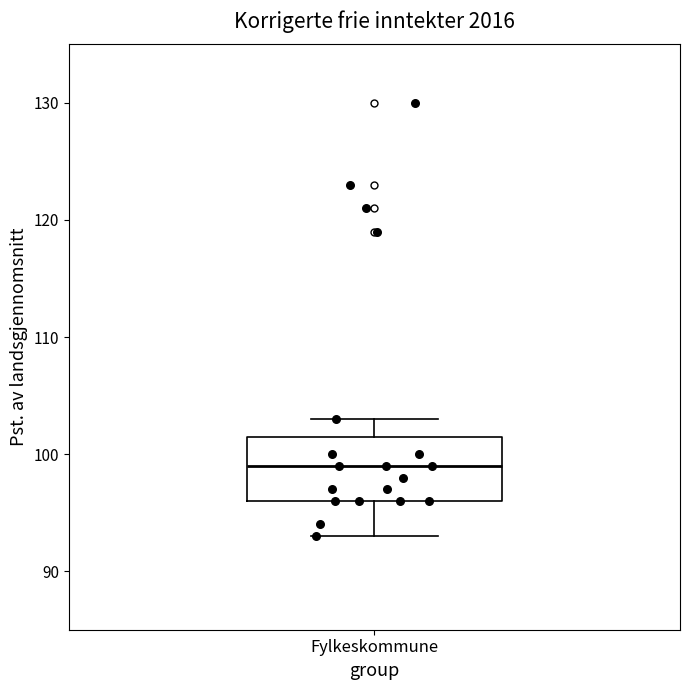

Where is the upper edge of the box for Fylkeskommune on the y-axis? The values are not printed on the chart, so give them approximately, as read against the axis.

102